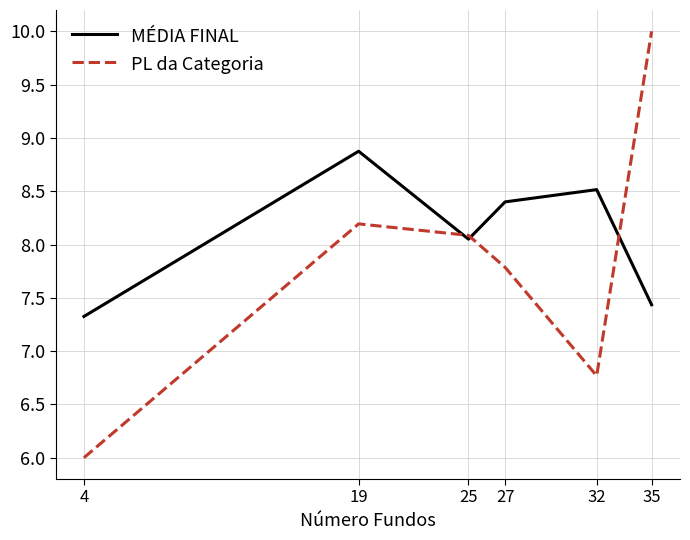

Is this an area chart (filled region under the line)?

No